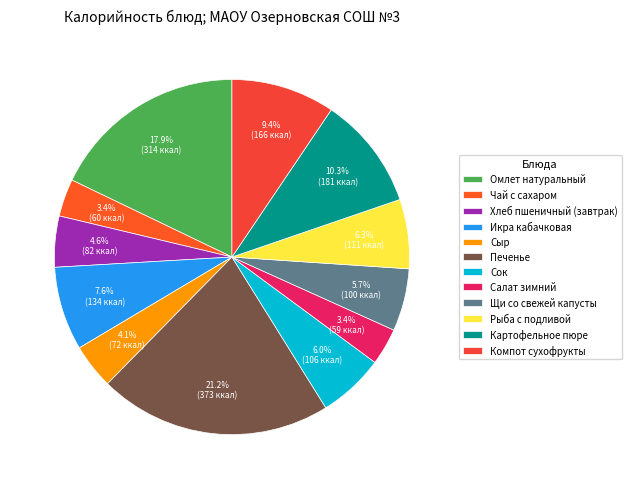

To the nearest percent, what is the difference between the largest and smallest slice percentages?

18%